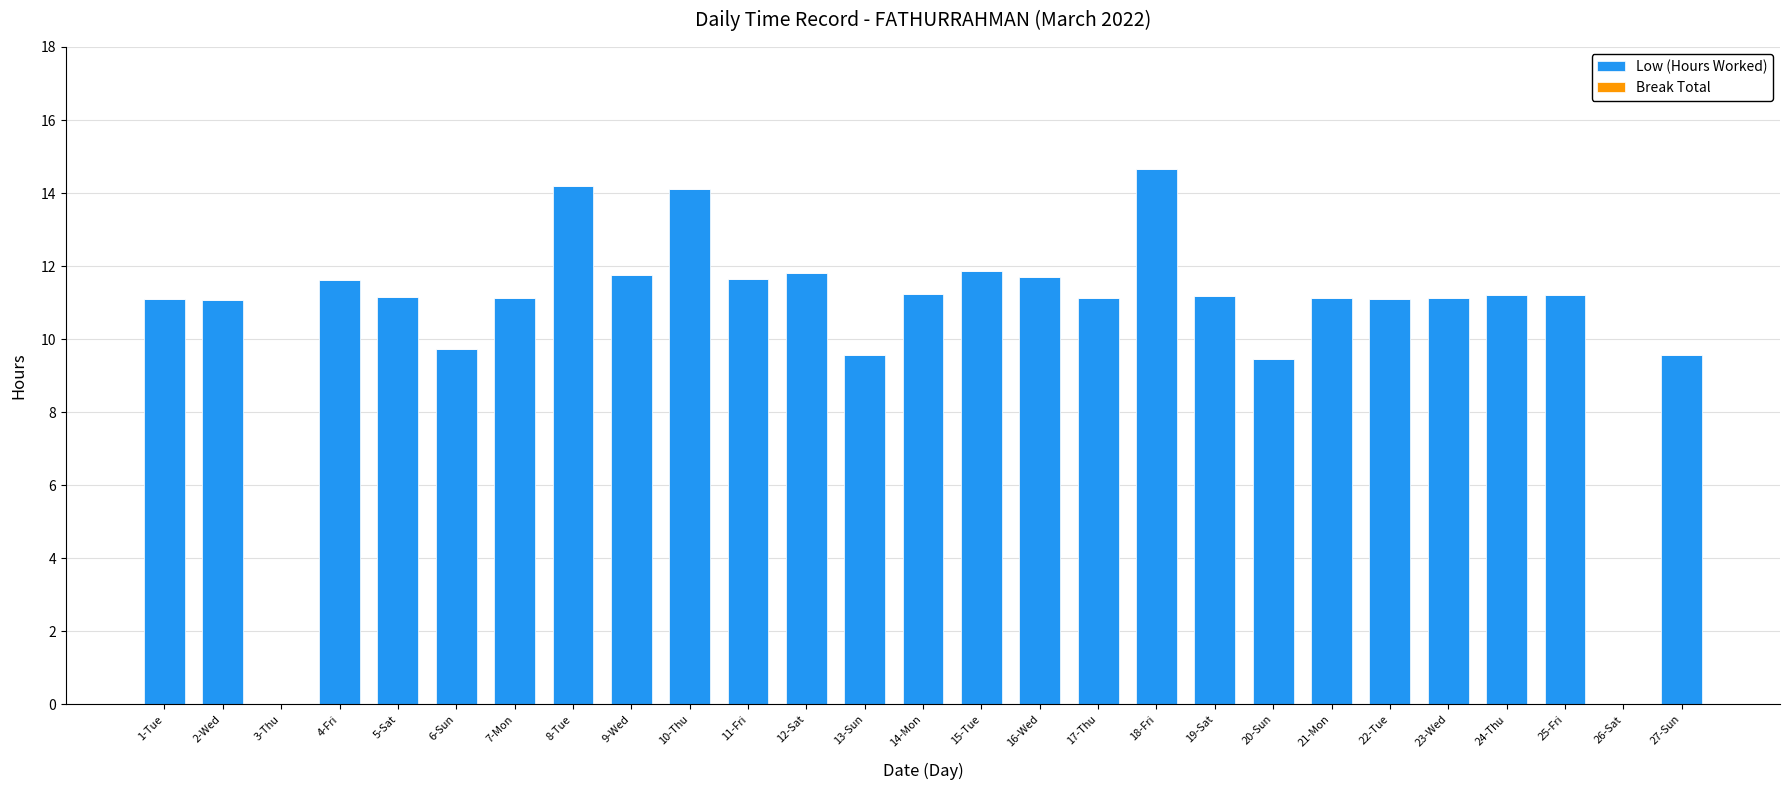

Between 24-Thu and 26-Sat, which is larger?

24-Thu